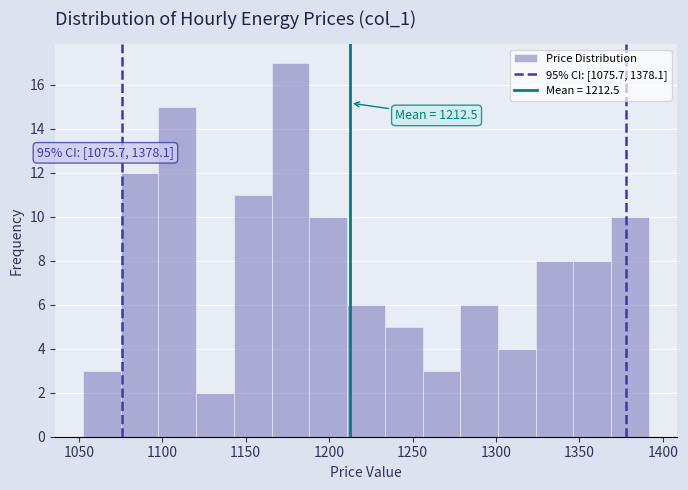

Which range on the x-axis has the tallest bar?

1165 to 1190